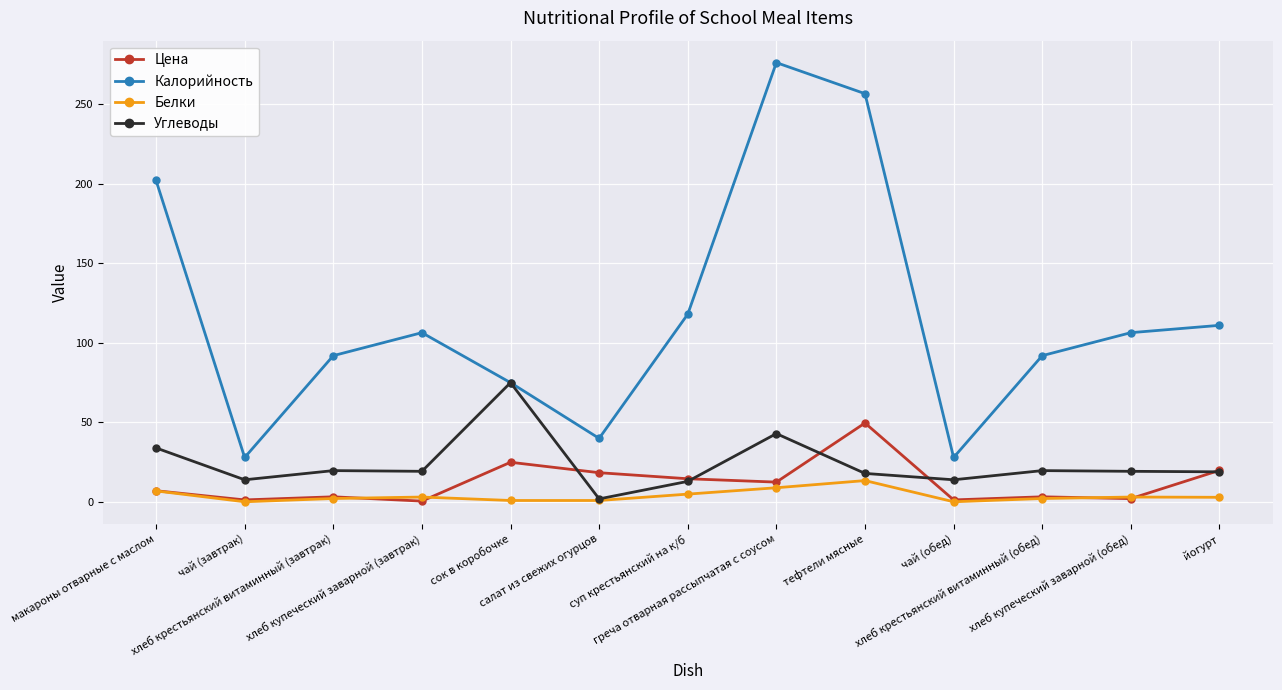

What is the sum of all Углеводы values?

310.2